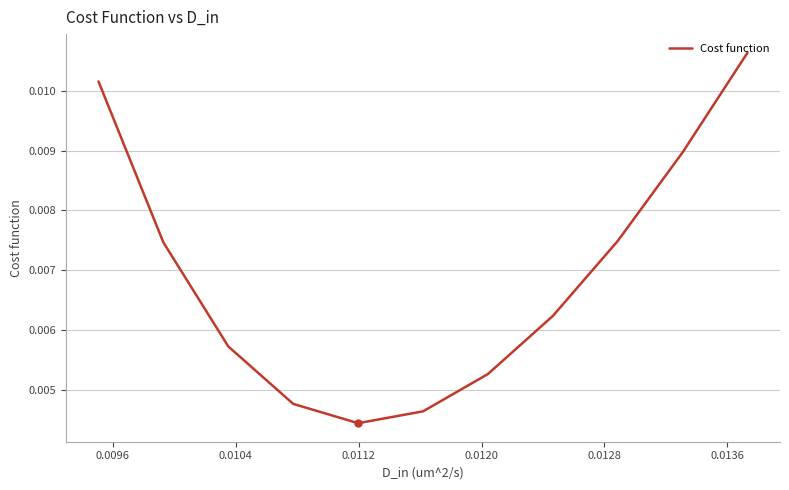

How many values are between 0 and 1?

11